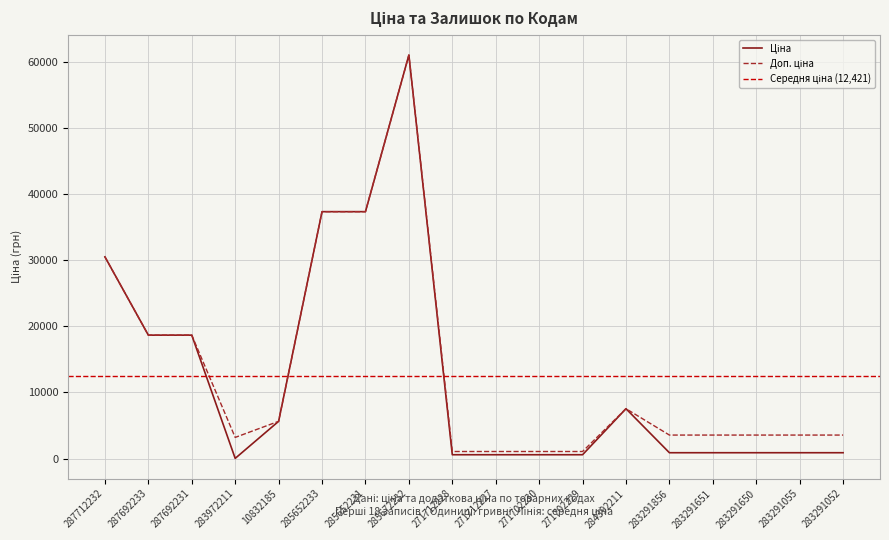

Which label corresponds to the smallest value in the chart?

283972211